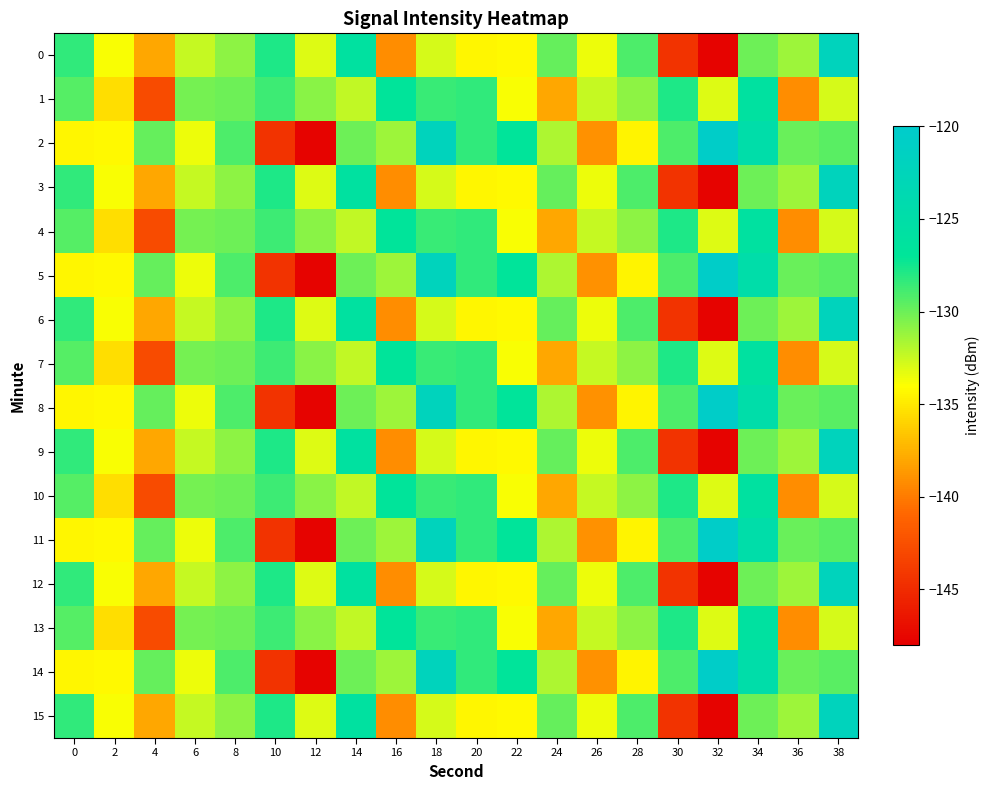

List the series in order of their peak value, lowest first.

1, 4, 7, 10, 13, 0, 3, 6, 9, 12, 15, 2, 5, 8, 11, 14